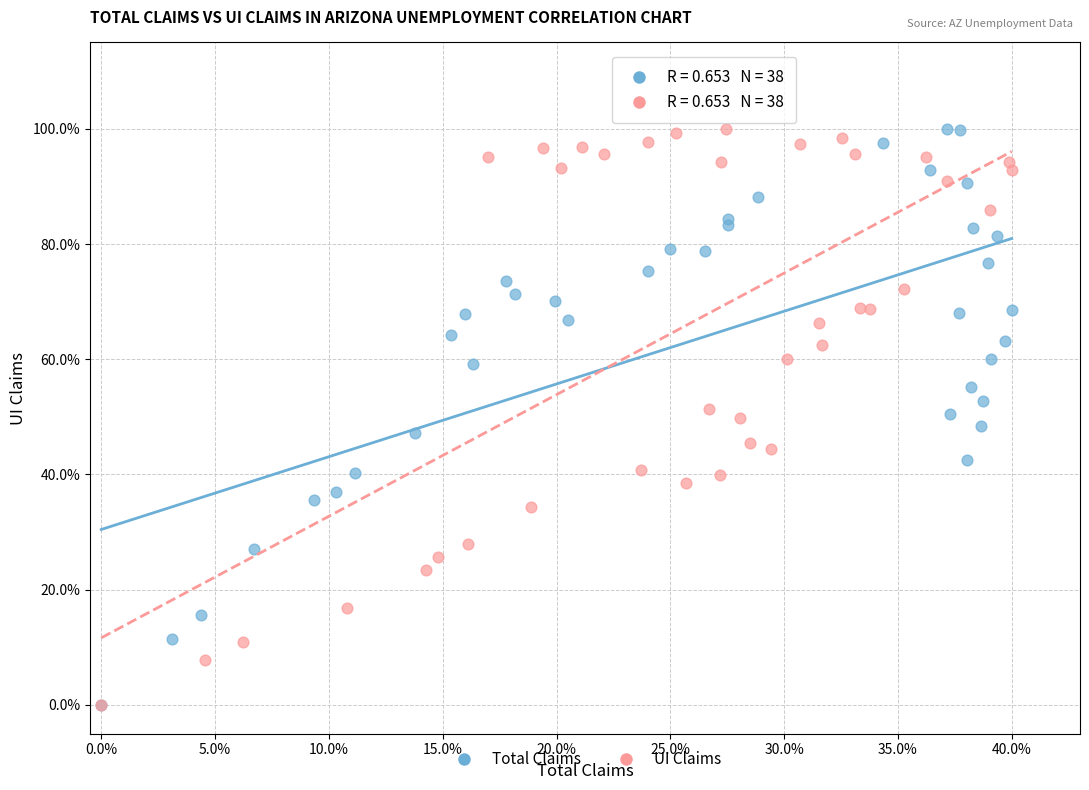

What are all the series names shown in the legend?

Total Claims, UI Claims